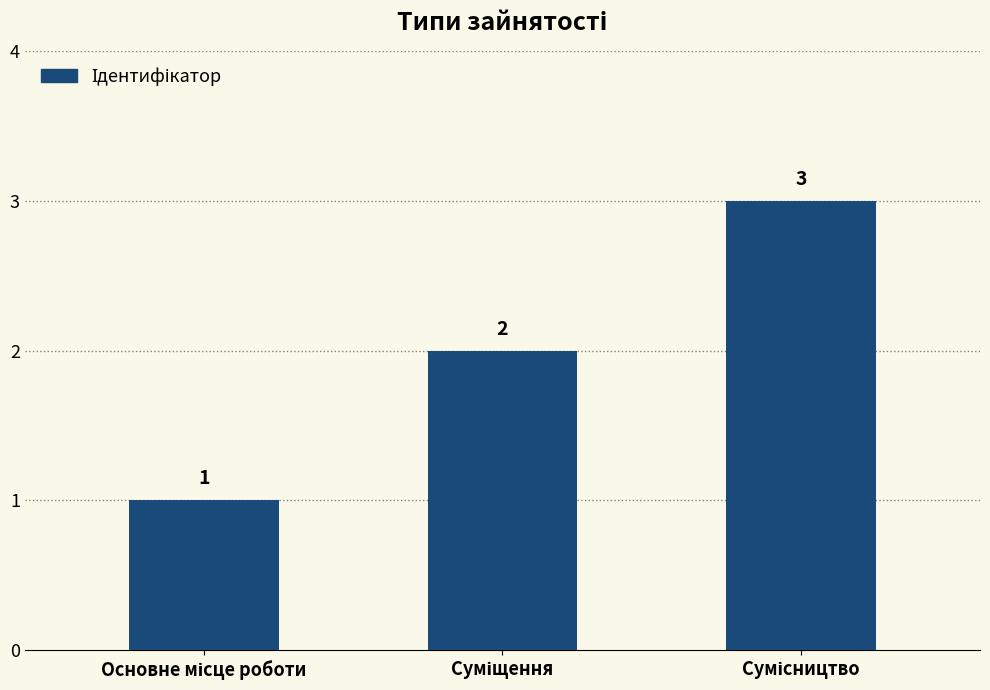

How many values are between 1 and 3?

3